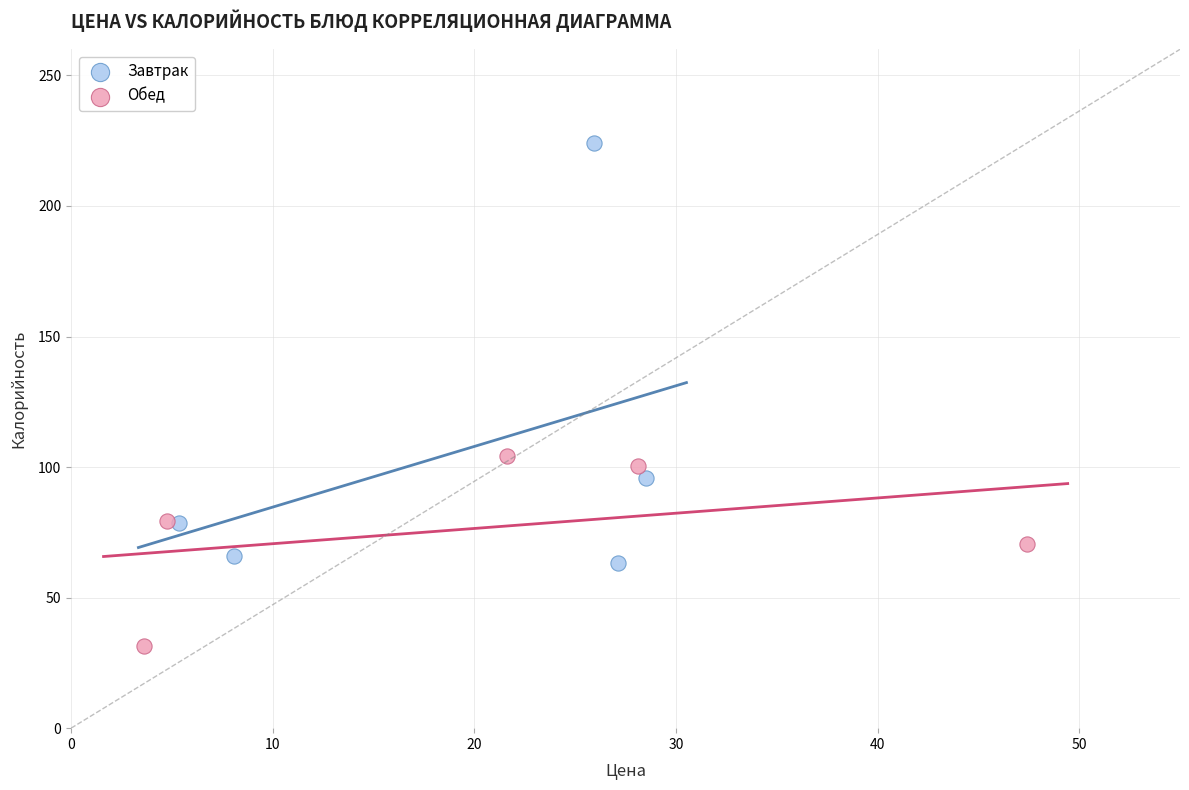

Which series has the widest spread of Y values?

Завтрак